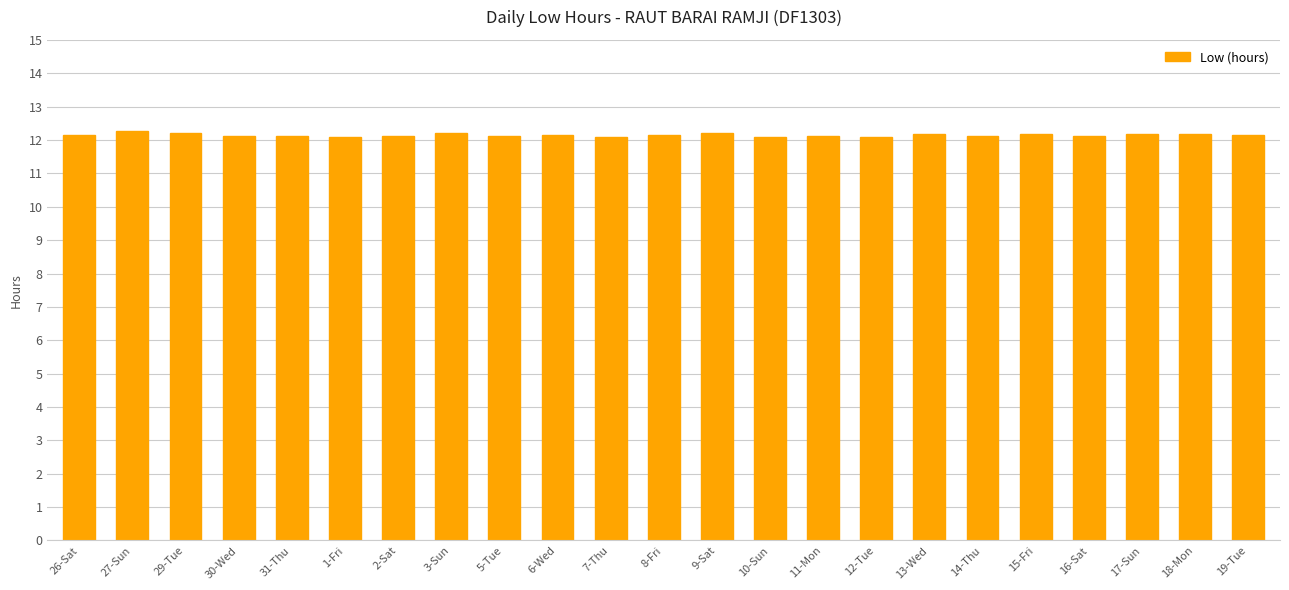

What position from the left is 15-Fri?

19